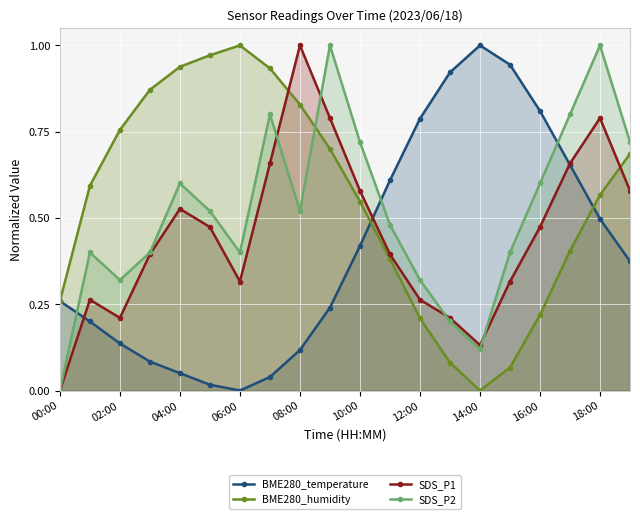

What is the total value across all series at 04:00?

2.1